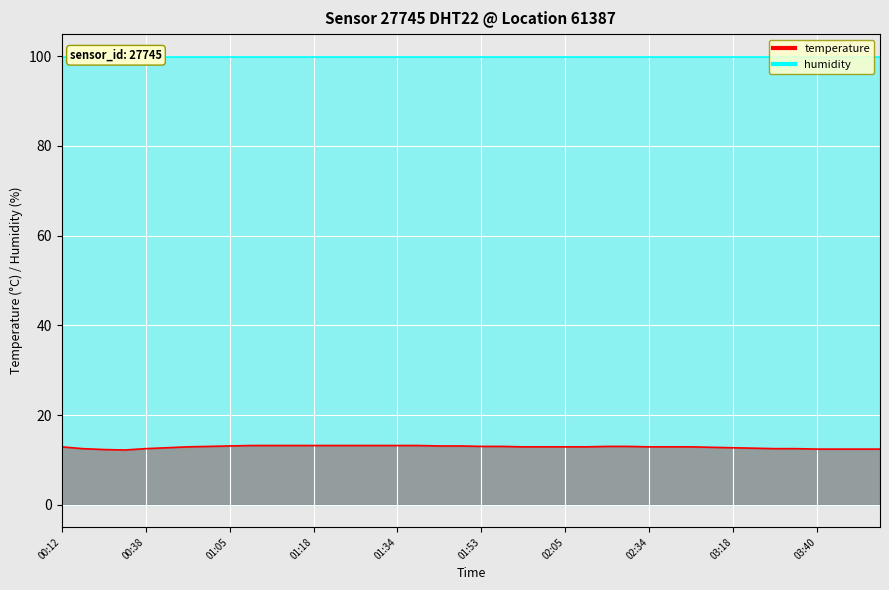

What is the label of the 5th point from the left?

00:38